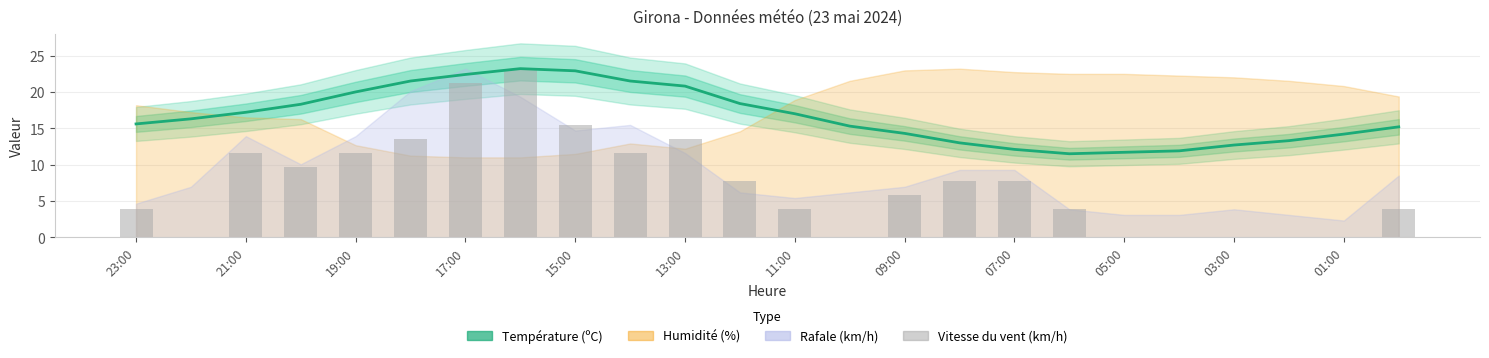

Count the number of categories in the chart.

24